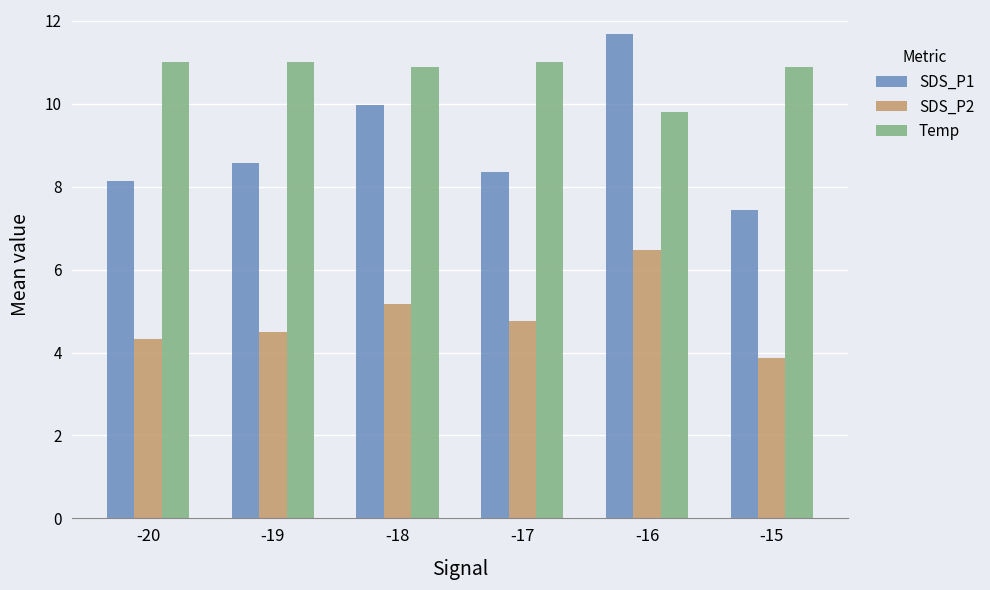

What is the sum of the Temp values at -17 and -16?

20.8